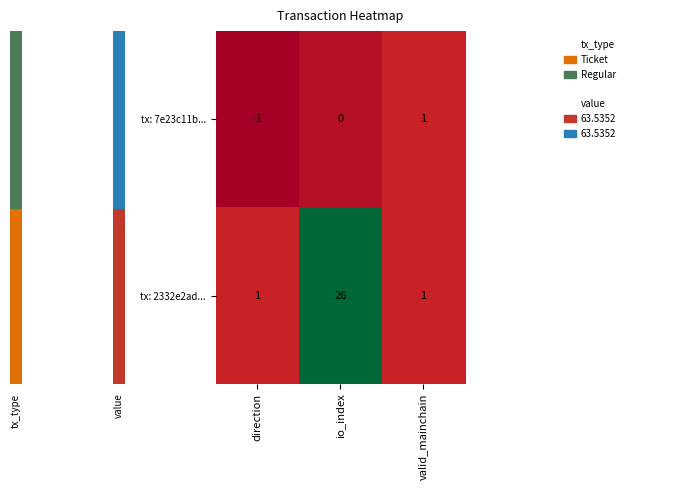

Reading right to left, extract all data points from this chart.

tx: 7e23c11b...: valid_mainchain=1	io_index=0	direction=-1
tx: 2332e2ad...: valid_mainchain=1	io_index=26	direction=1